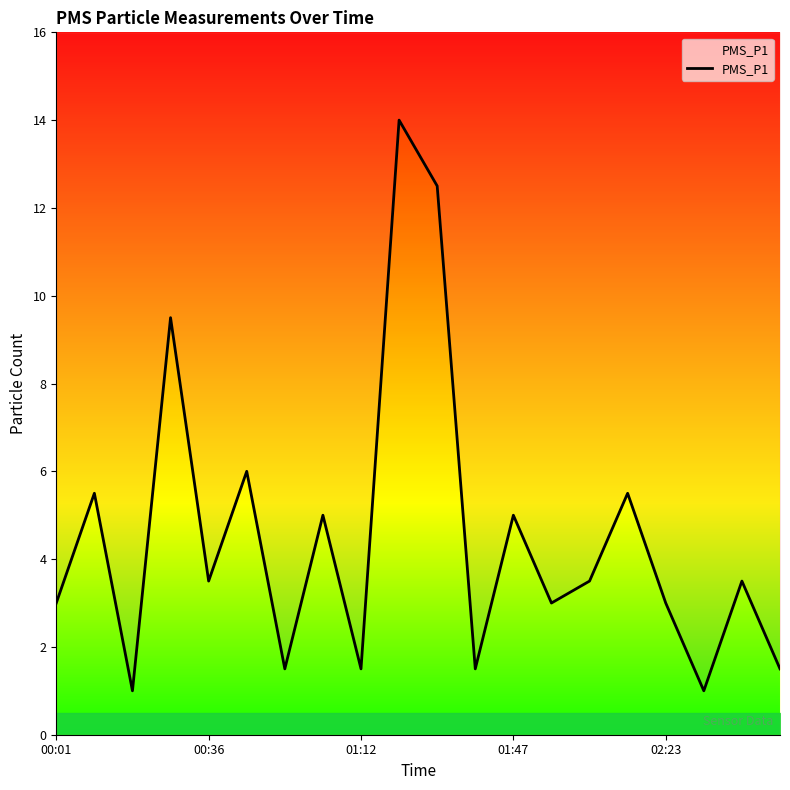

What is the sum of all values?

90.5